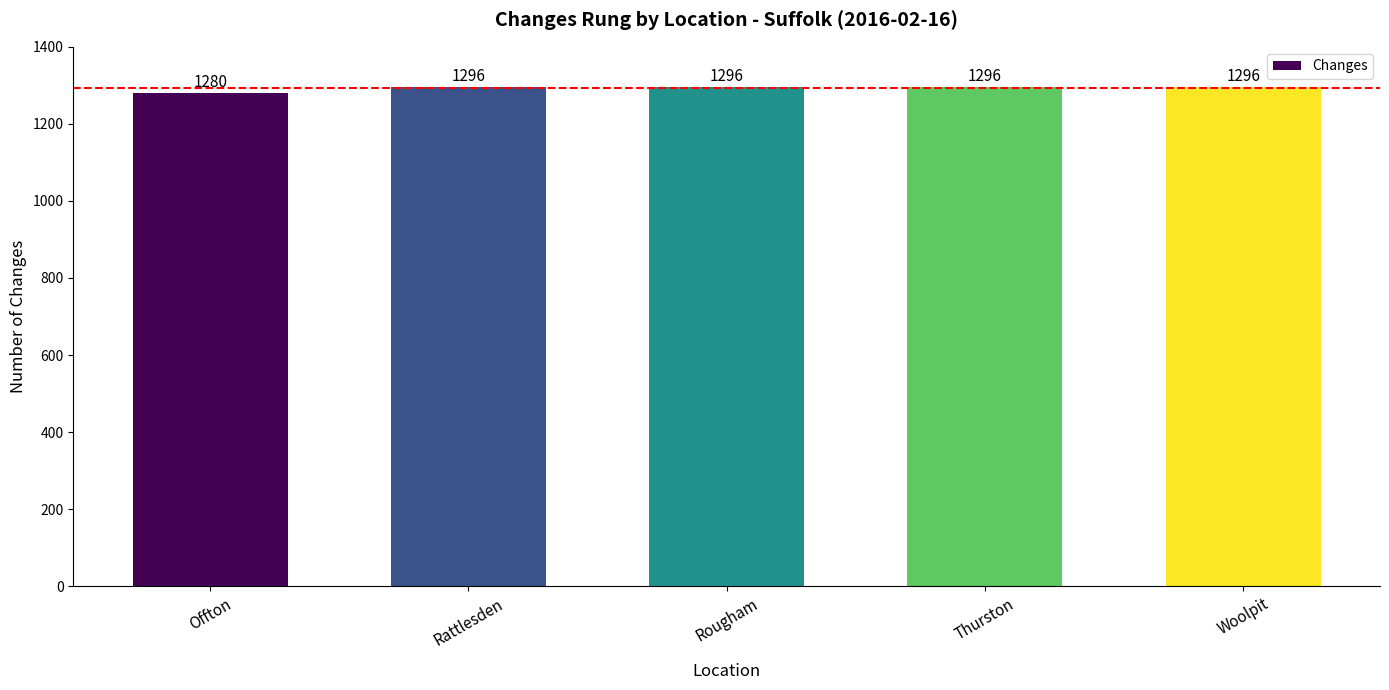

What is the greatest value displayed?

1296